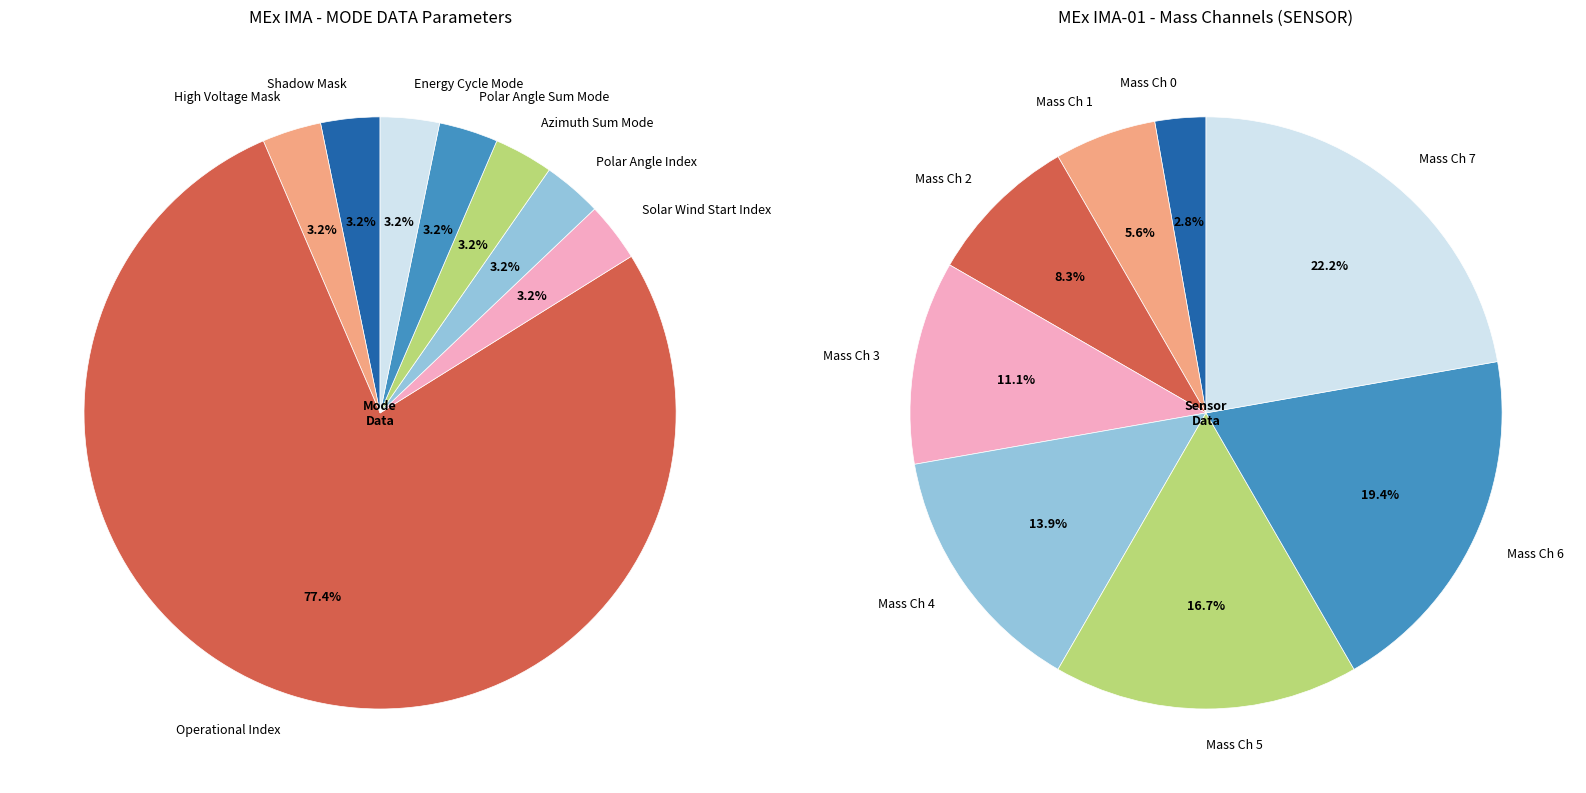

Which slice is the smallest?

Shadow Mask